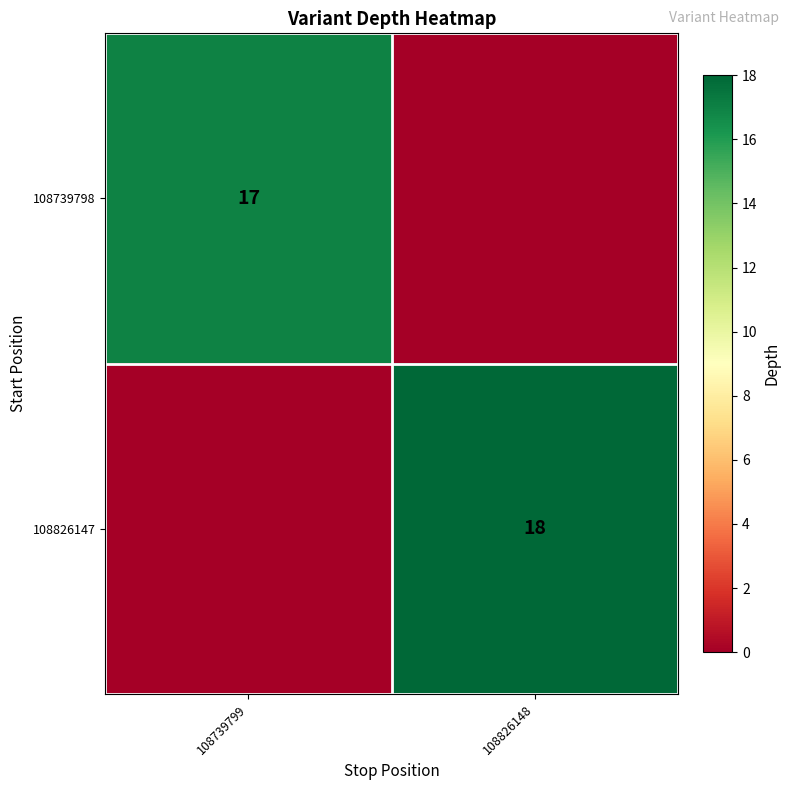

The value of 108739798 at 108739799 is 17. True or false?

True